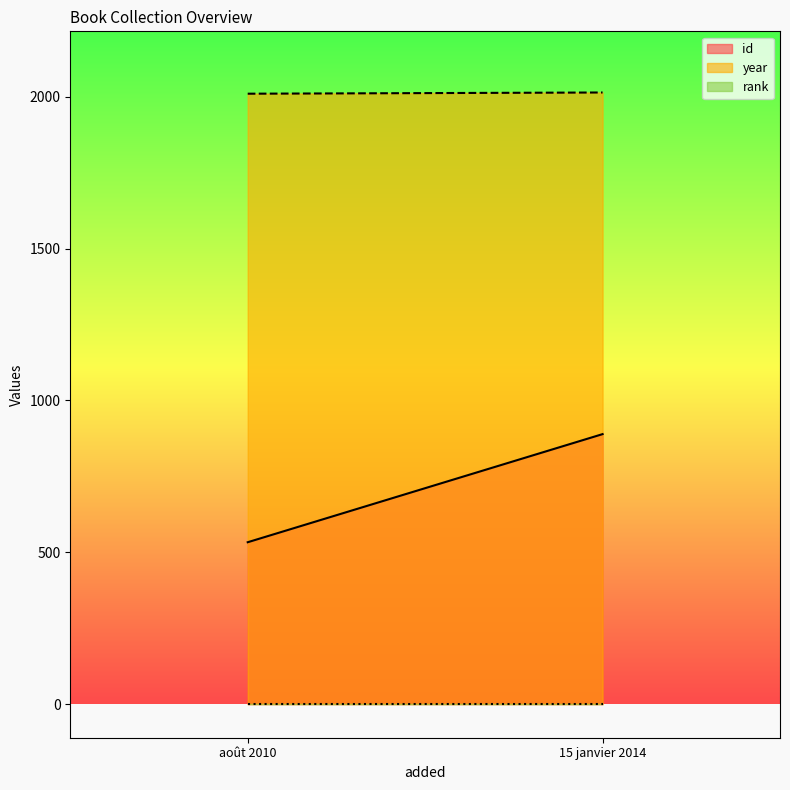

What is the label of the 2nd point from the right?

août 2010